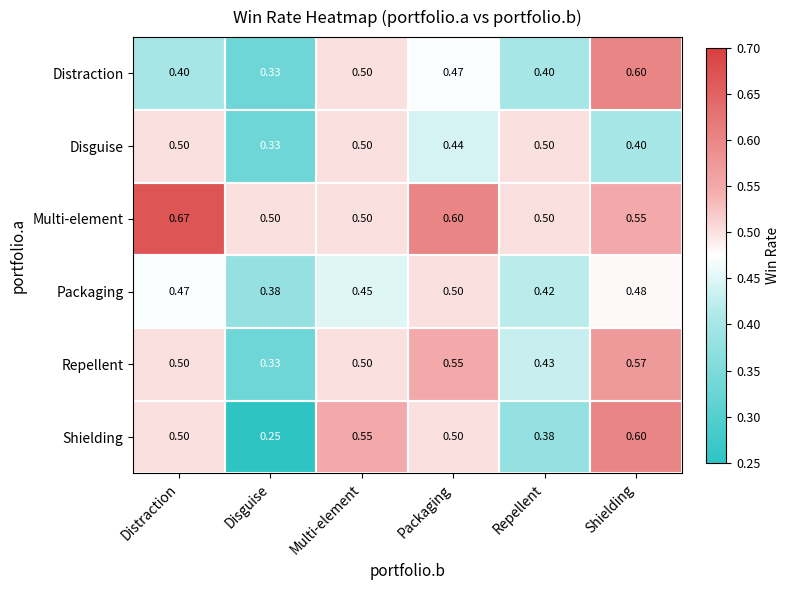

At which category is the sum across all series the highest?

Shielding